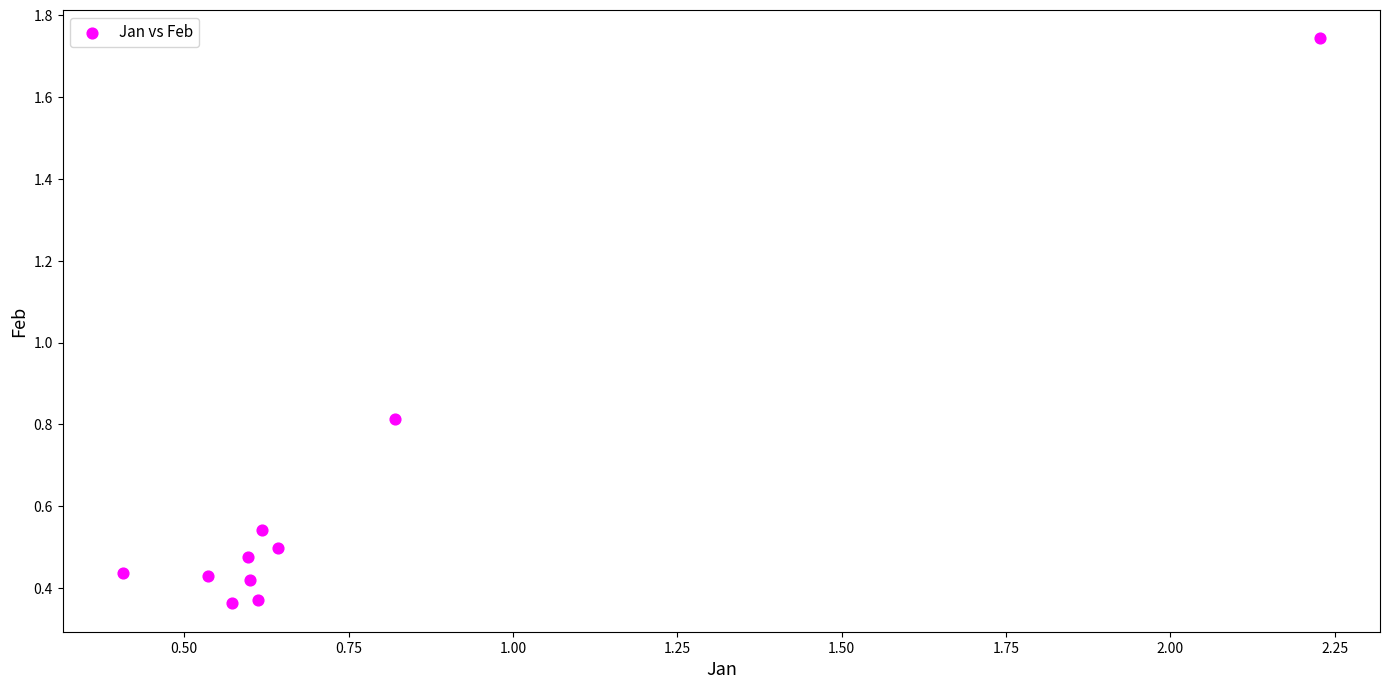

What is the range of X values (max minus min)?

1.8